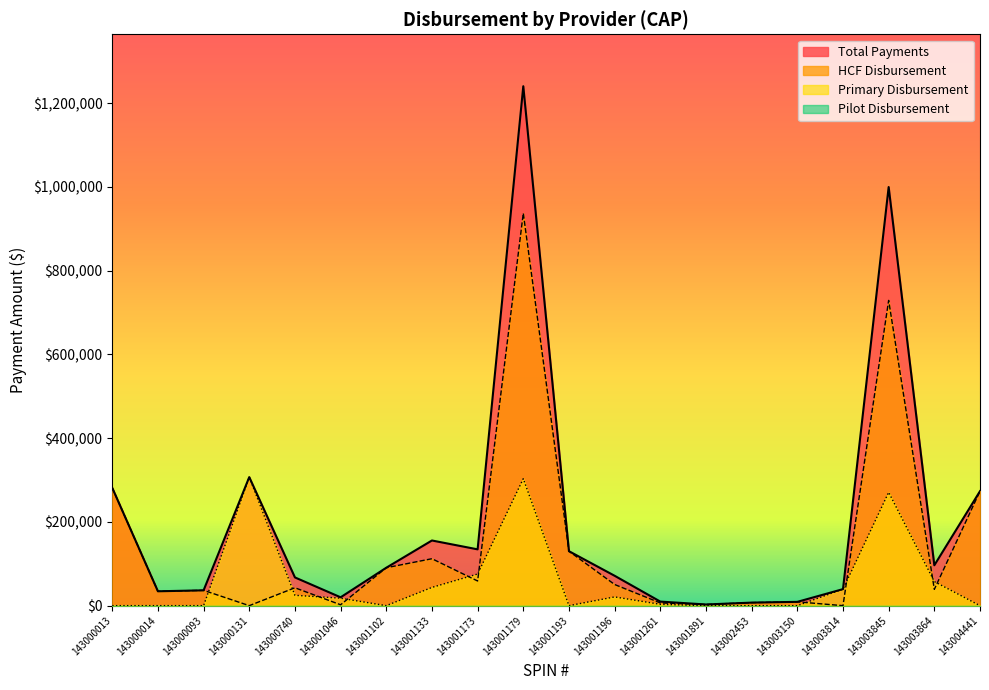

At which label does HCF Disbursement reach its peak?

143001179